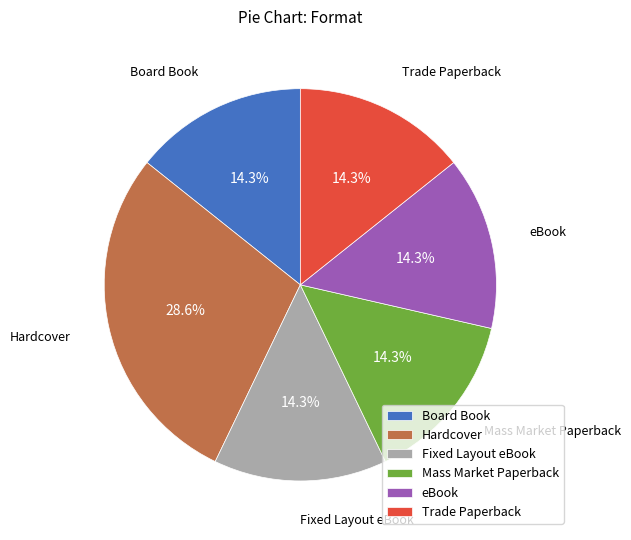

Count the number of slices in the pie.

6